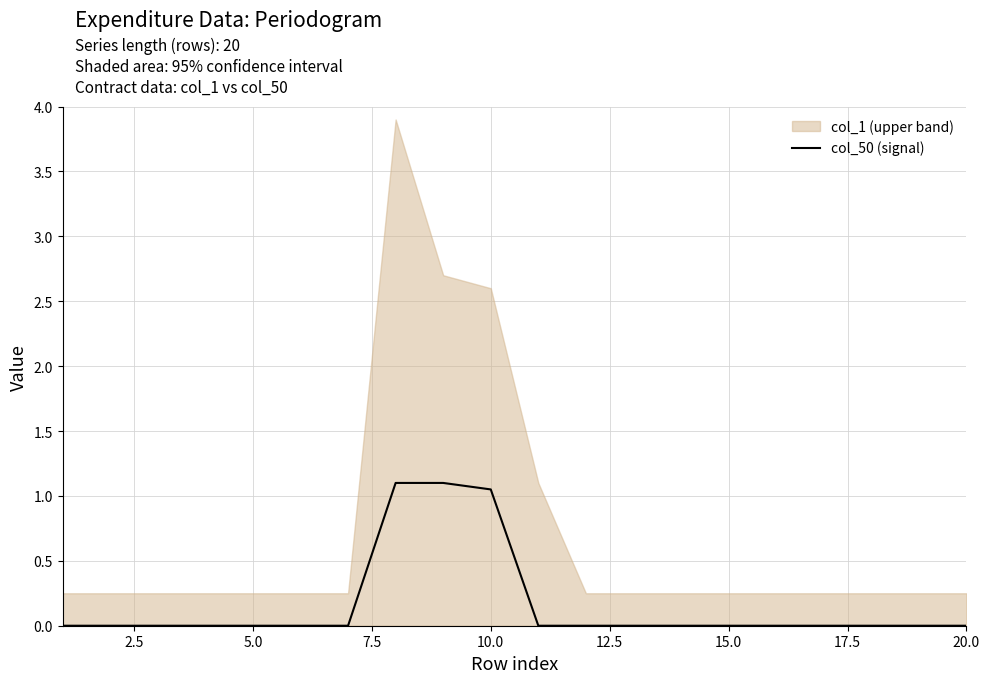

True or false: the data has more than 1 interior local peaks.

False